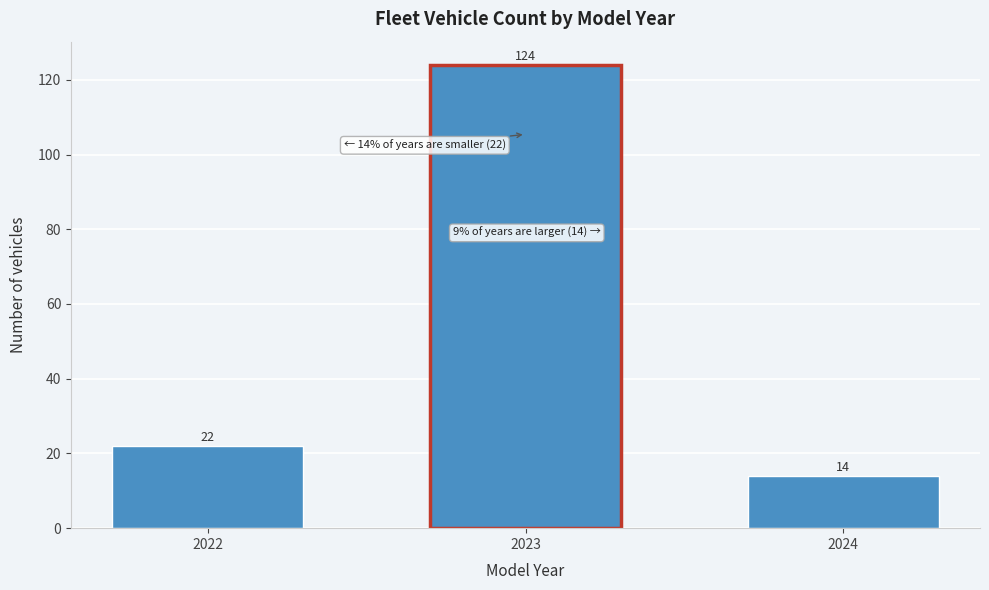

Reading left to right, extract all data points from this chart.

2022=22	2023=124	2024=14